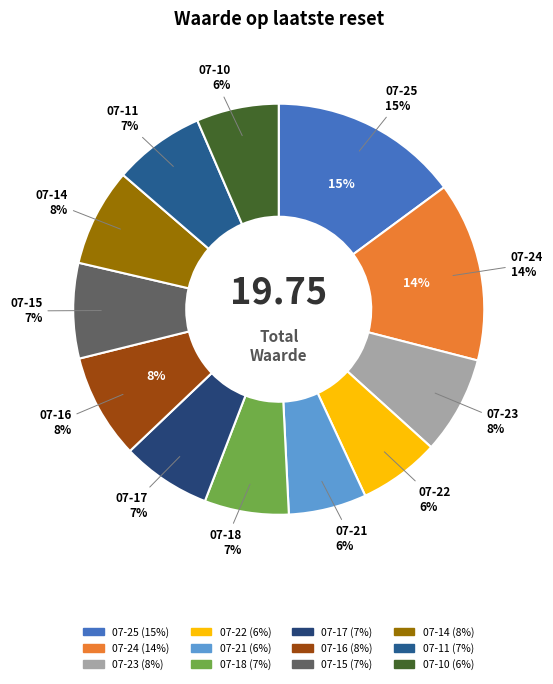

What percentage is the 2025-07-23 slice, to the nearest percent?

8%